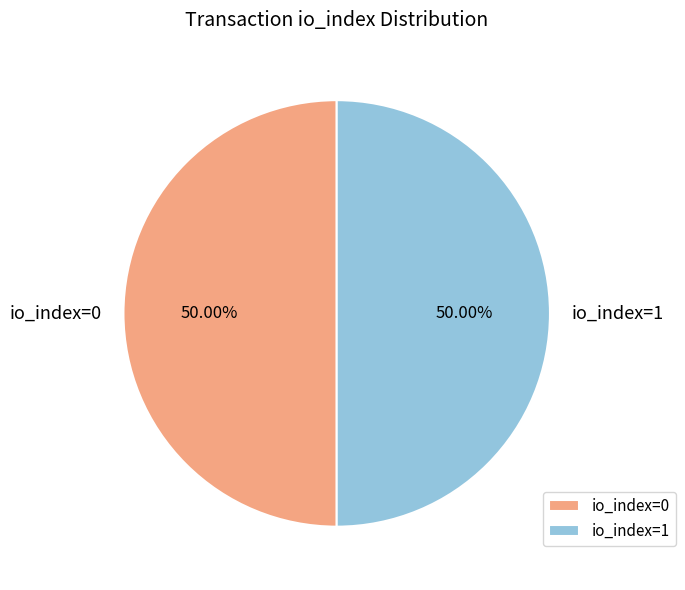

Do io_index=0 and io_index=1 together represent more than half of the pie?

Yes